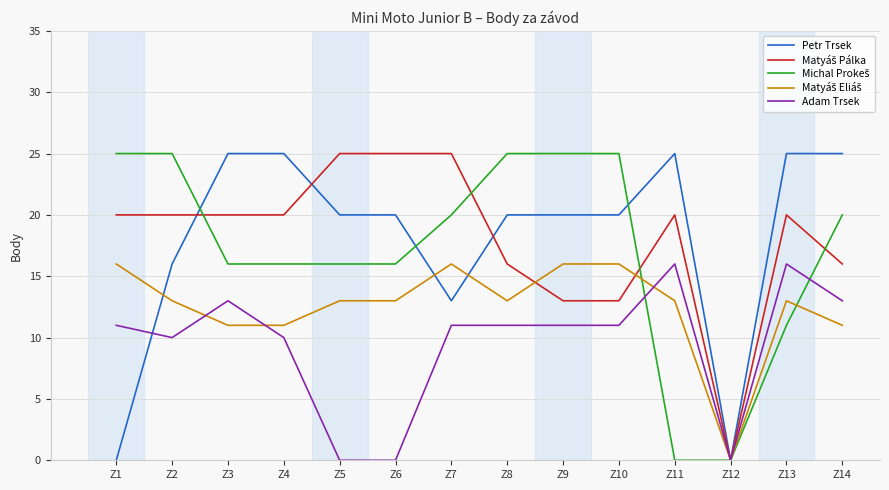

What is the total value across all series at Z3?

85